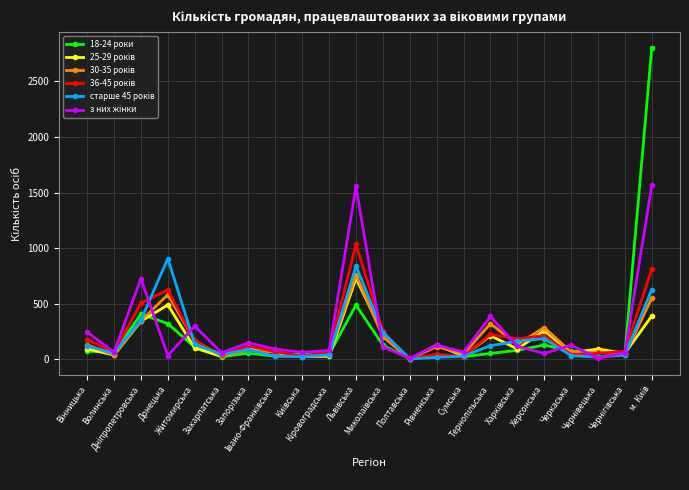

What is the maximum value shown in the chart?

2802